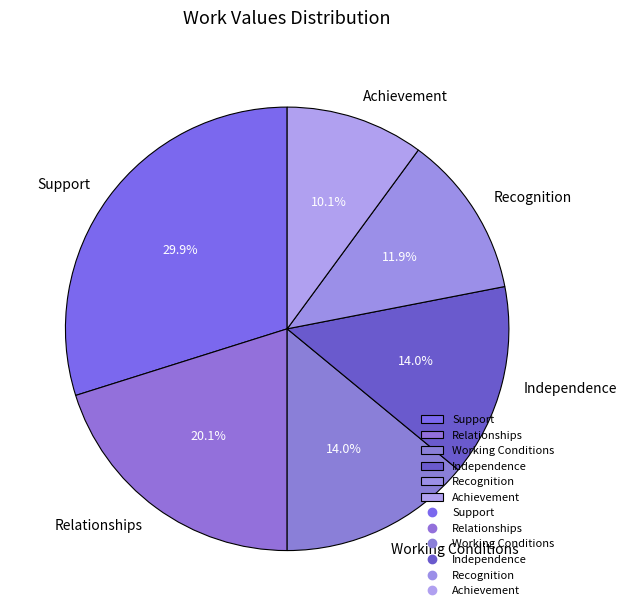

Which category has the smallest portion of the pie?

Achievement